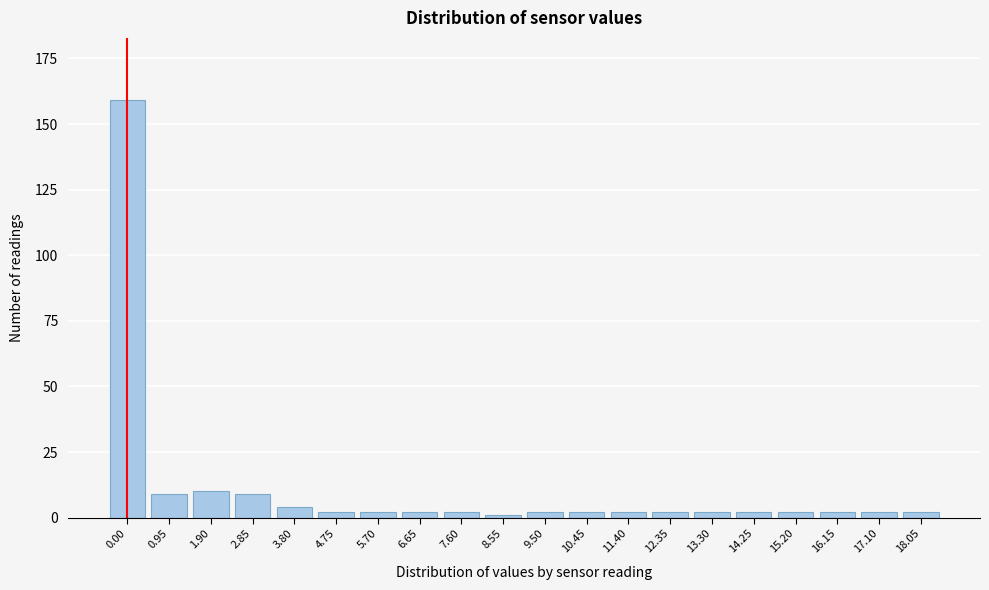

Reading left to right, extract all data points from this chart.

159	9	10	9	4	2	2	2	2	1	2	2	2	2	2	2	2	2	2	2